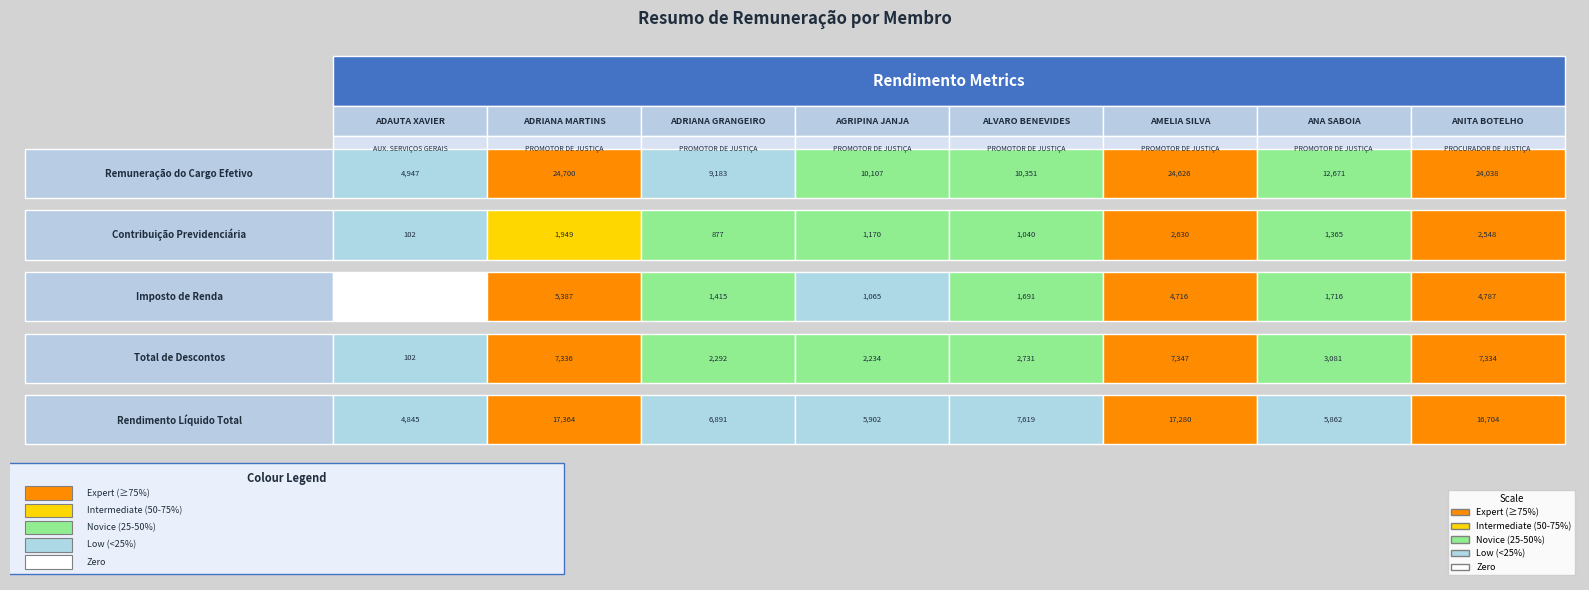

What value does the Total de Descontos series have at ADAUTA LOPES XAVIER?

101.6